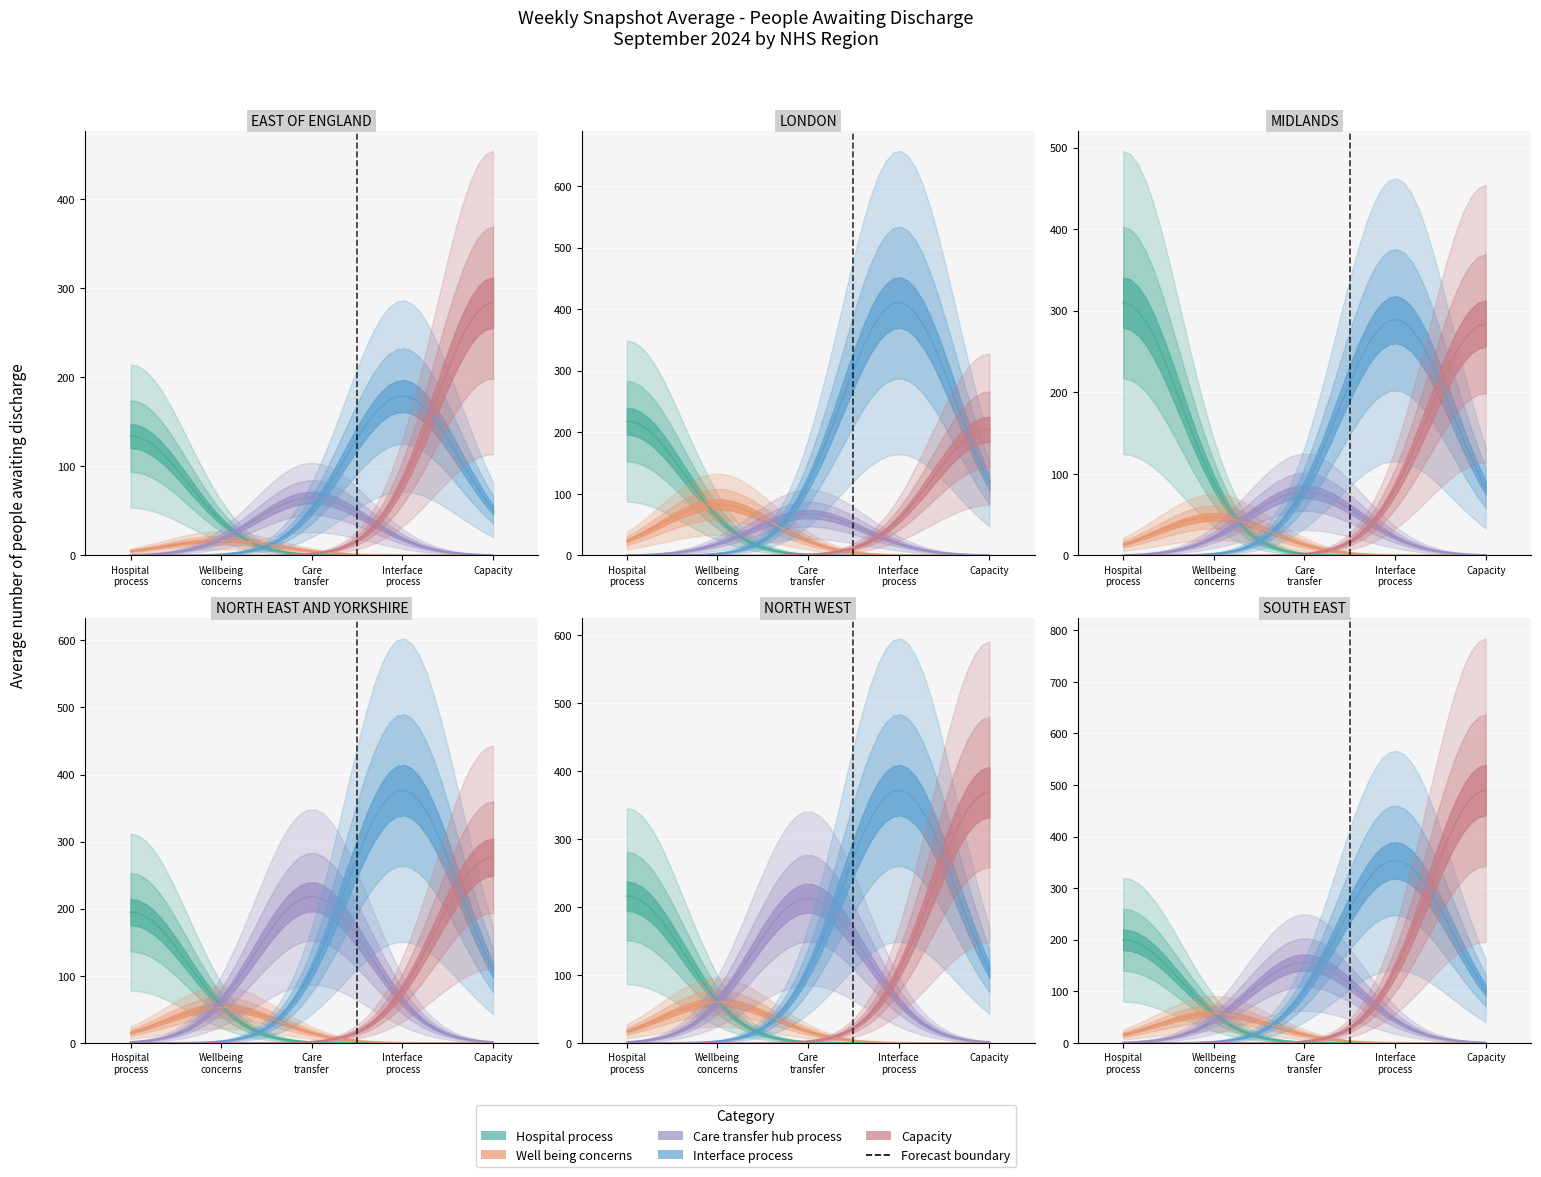

At which category is the sum across all series the highest?

5